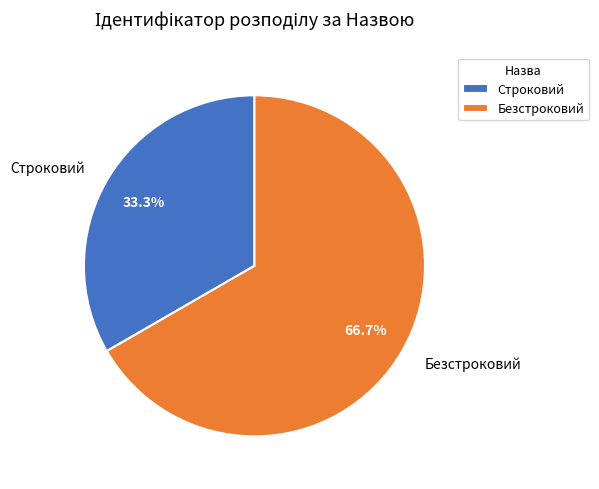

How many slices are in this pie chart?

2